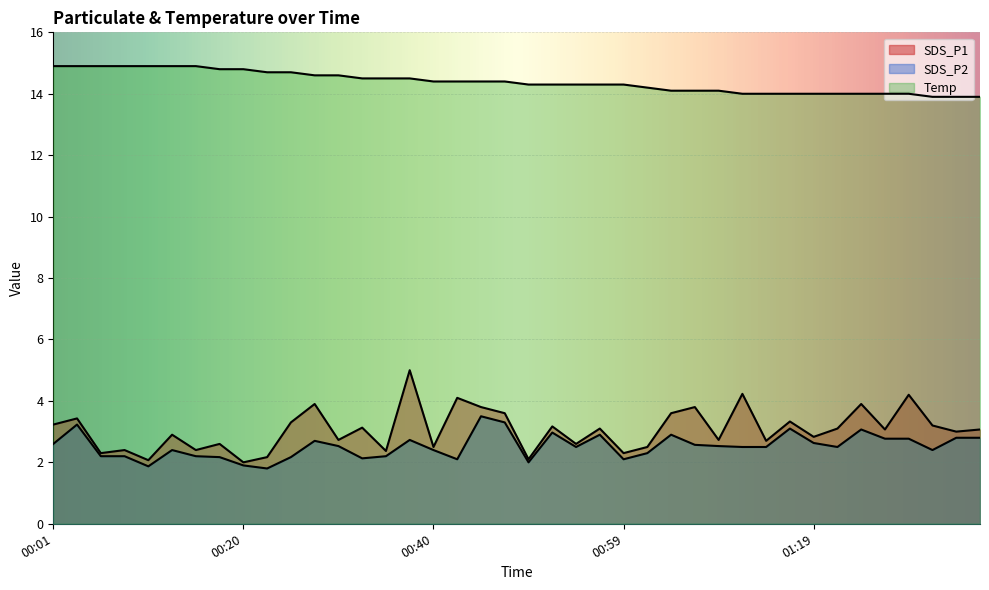

What is the label of the 40th point from the left?

01:38